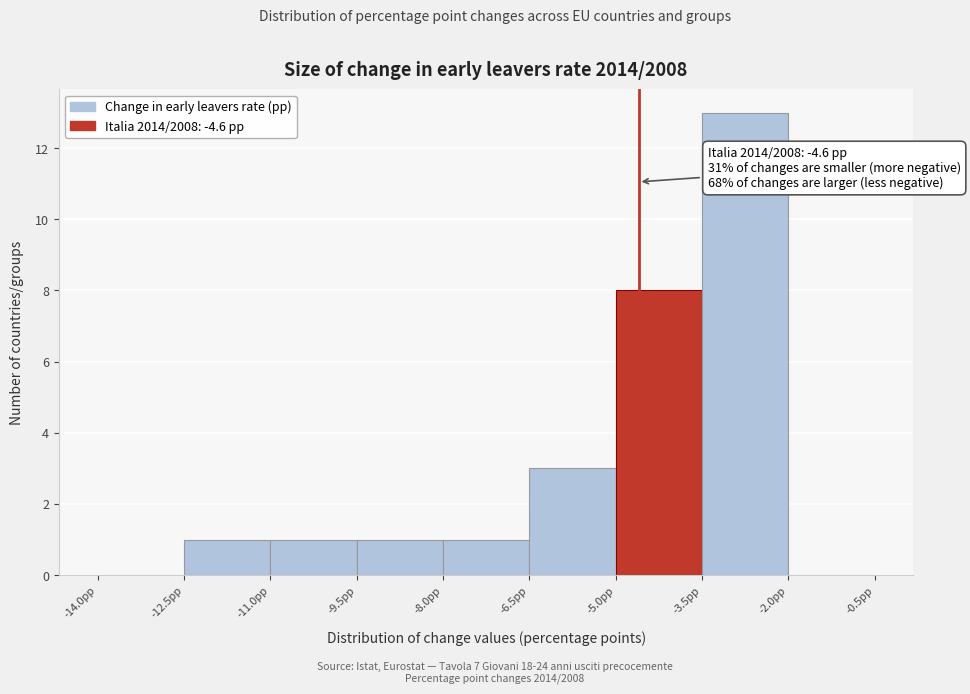

Over which range of the x-axis is the bar tallest?

-3.5 to -2.0